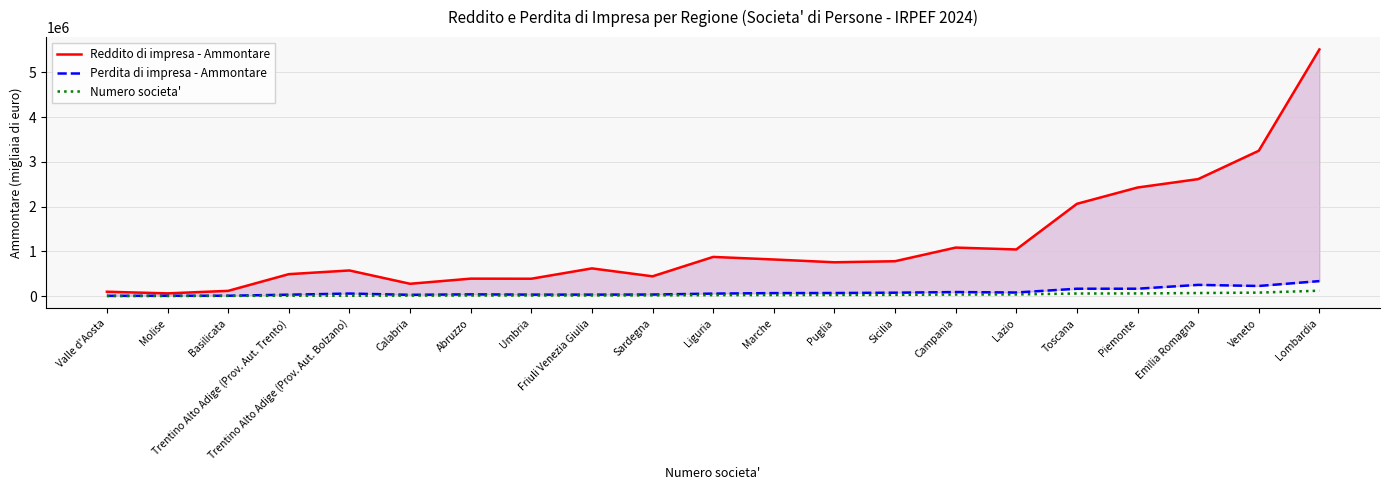

Between Lombardia and Trentino Alto Adige (Prov. Aut. Bolzano), which is larger?

Lombardia